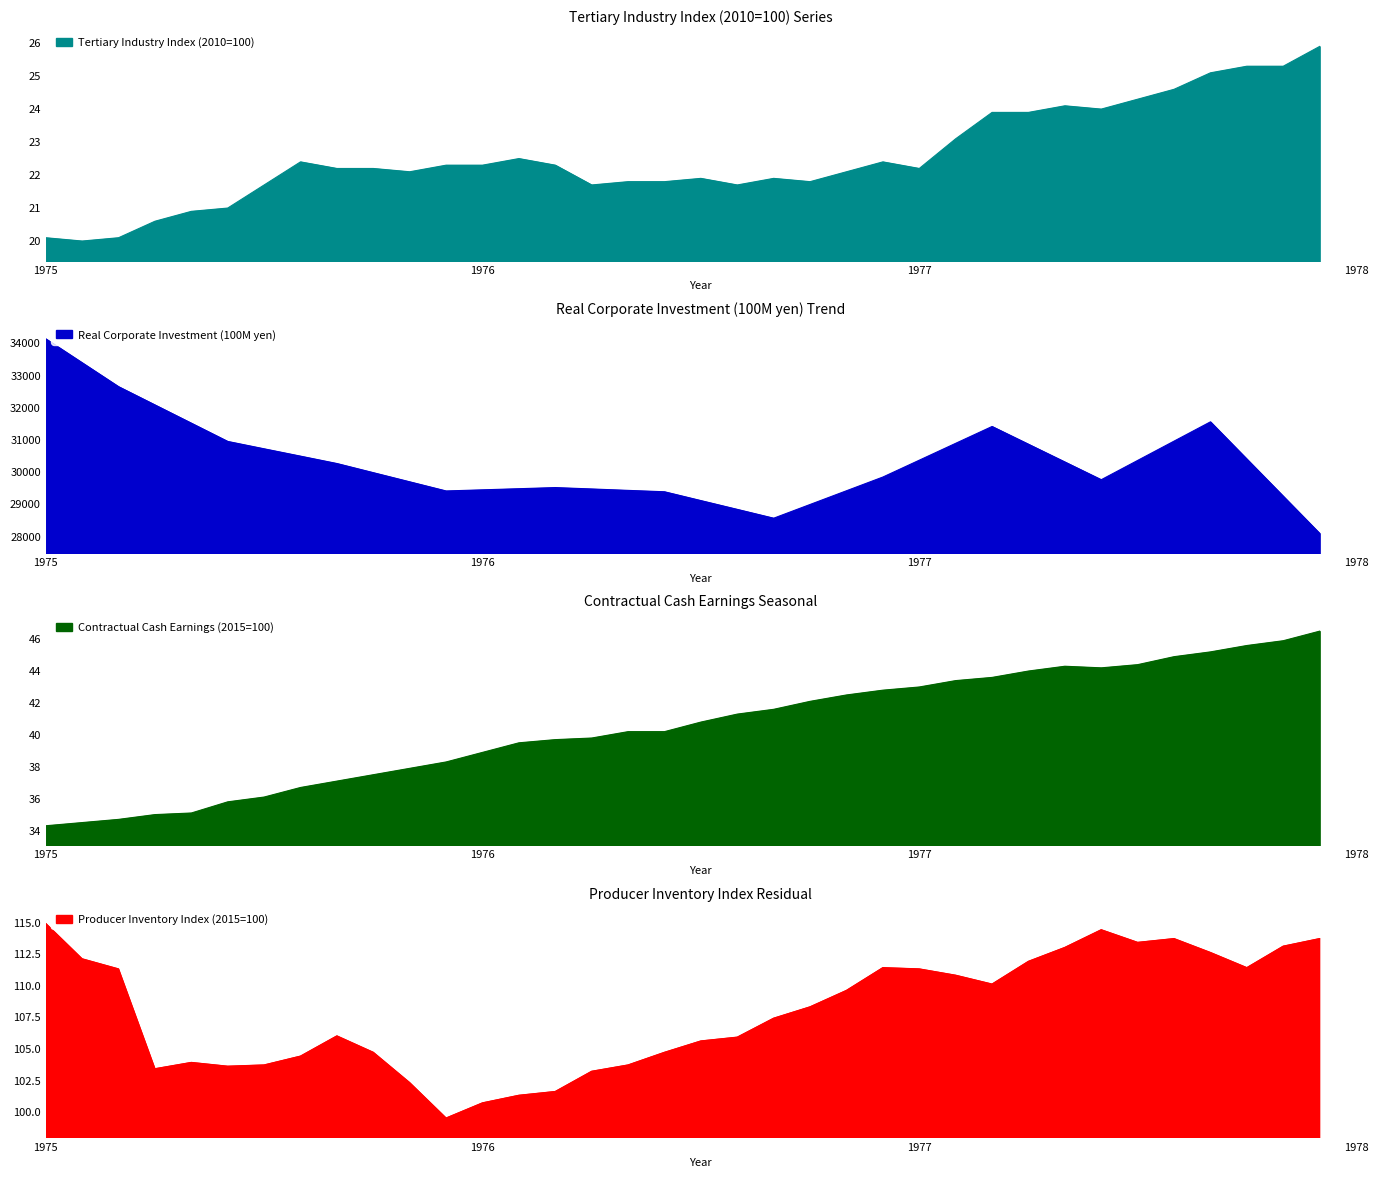

Which category has the highest value in the Real Corporate Investment (100M yen) series?

1975